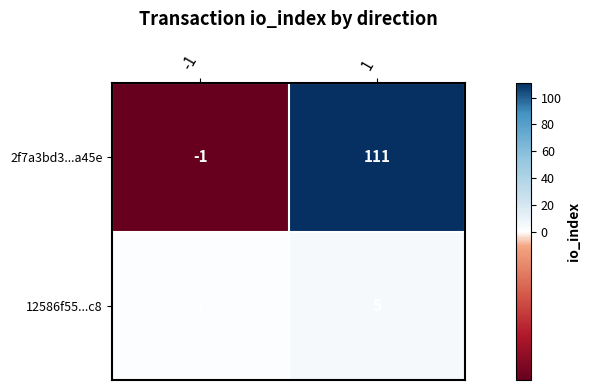

How many series are shown in this chart?

2